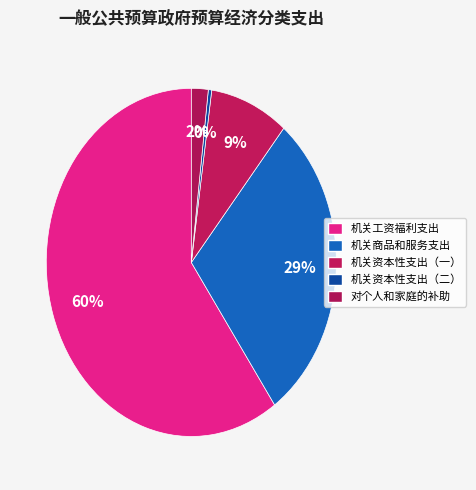

Is there a majority slice in this chart?

Yes